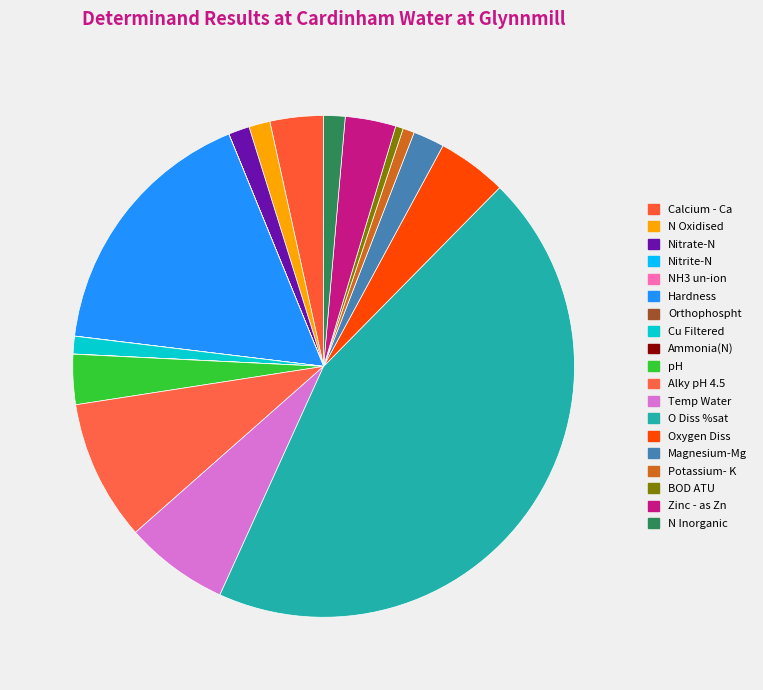

What percentage is the Calcium - Ca slice, to the nearest percent?

3%